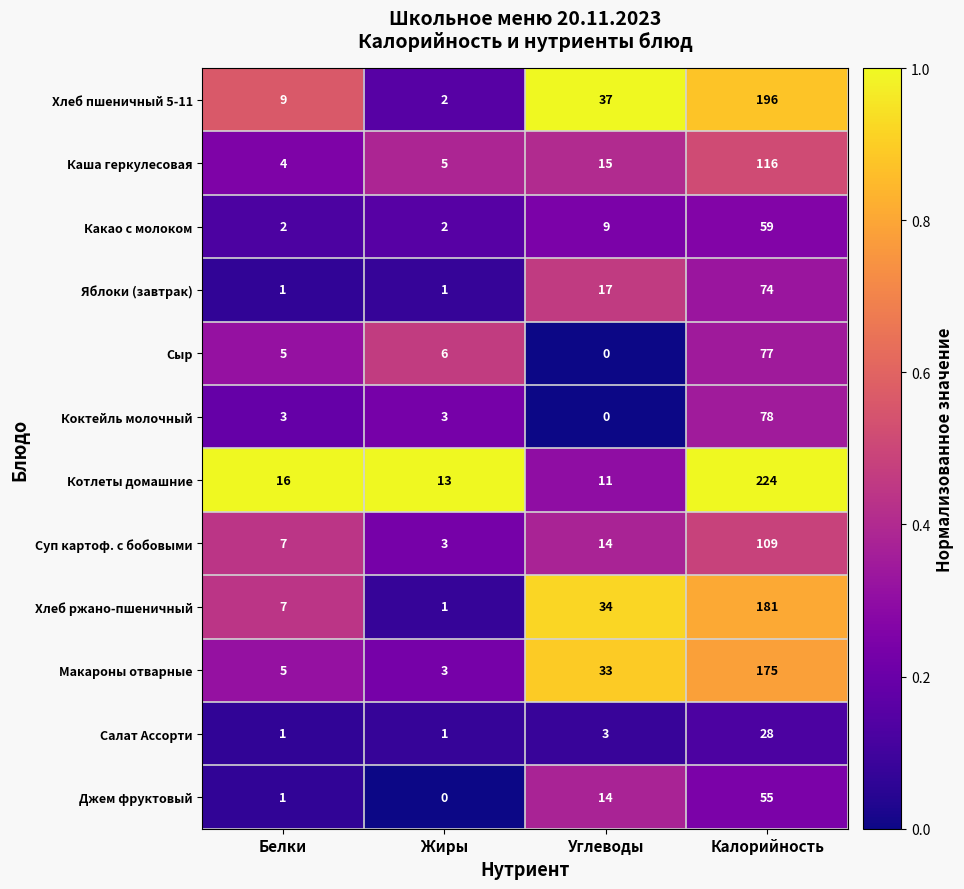

What is the sum of the Какао с молоком values at Жиры and Белки?

4